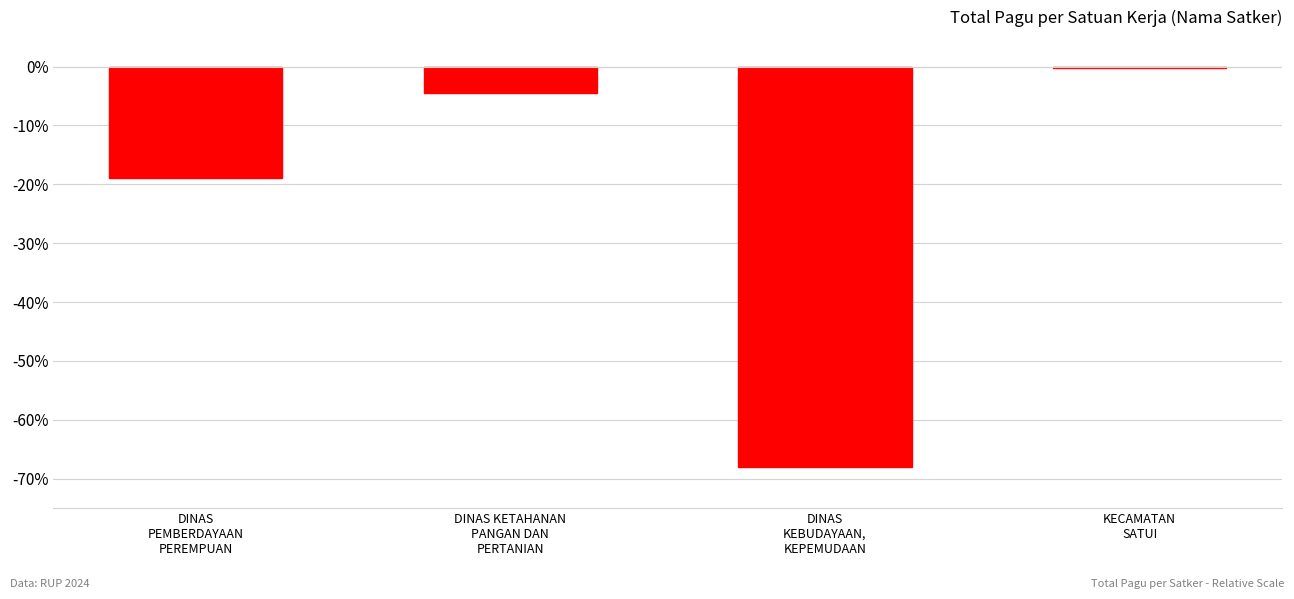

Reading right to left, extract all data points from this chart.

KECAMATAN
SATUI=-0.3	DINAS
KEBUDAYAAN,
KEPEMUDAAN=-68.0	DINAS KETAHANAN
PANGAN DAN
PERTANIAN=-4.6	DINAS
PEMBERDAYAAN
PEREMPUAN=-18.9